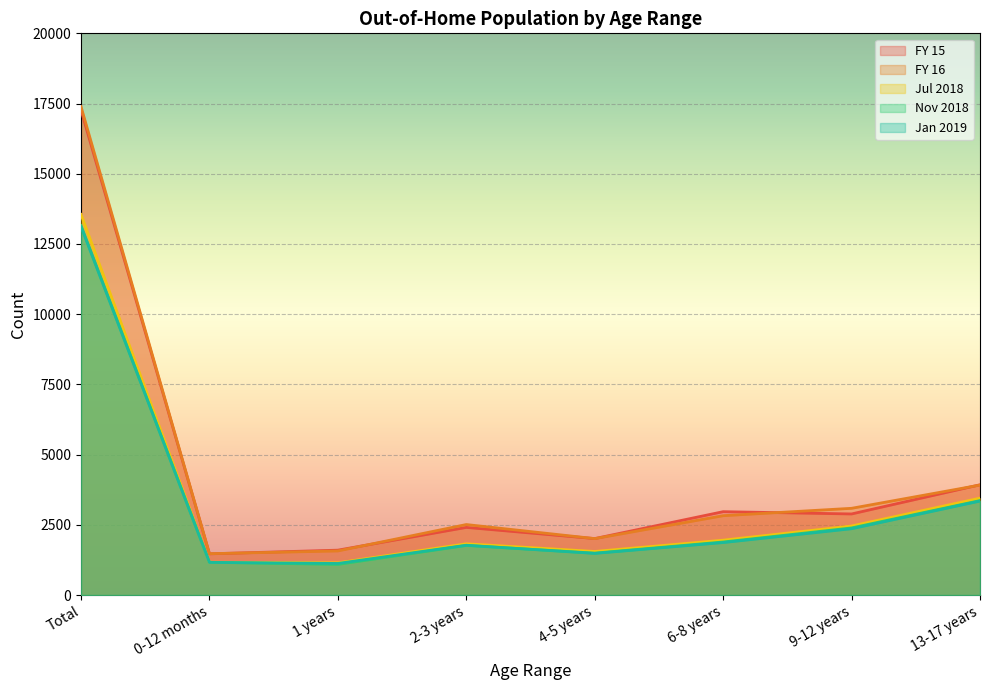

What is the label of the 5th point from the right?

2-3 years